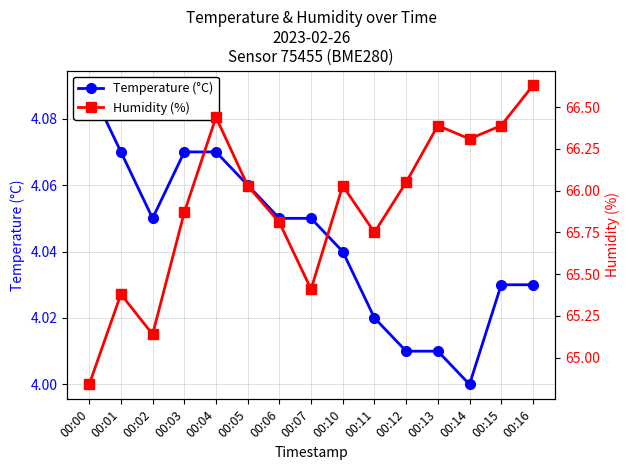

How many interior local peaks does the Humidity (%) series have?

4